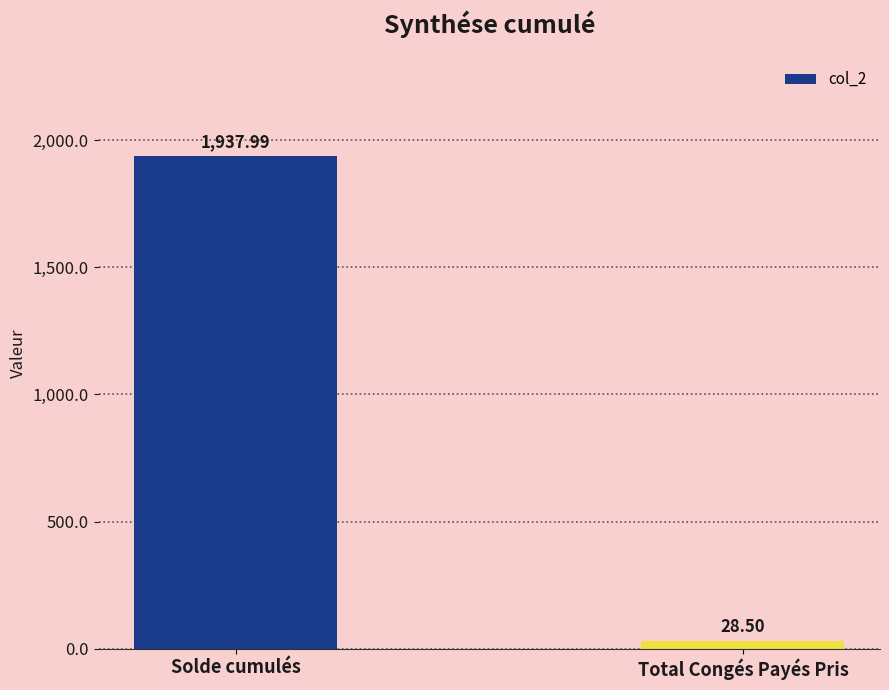

What is the sum of all values?

1966.5